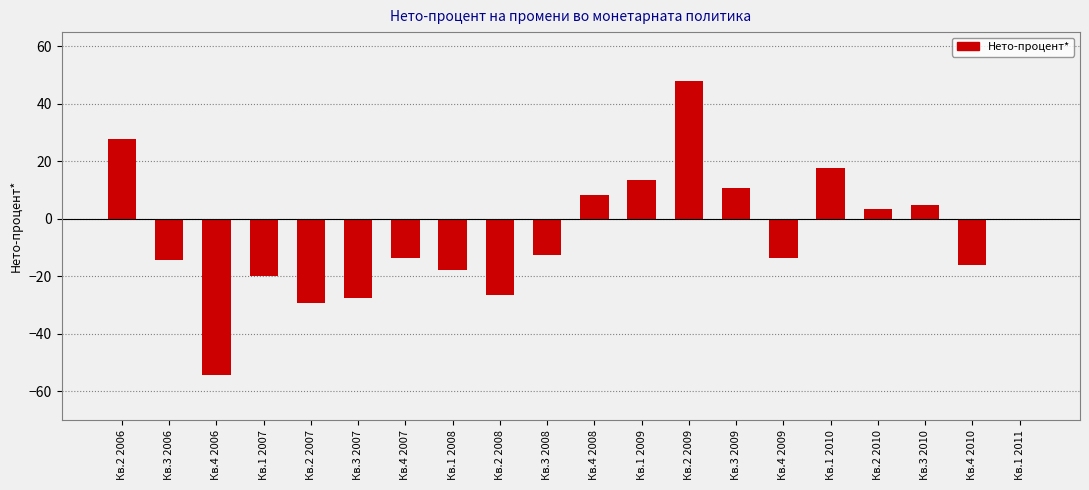

True or false: the data shows -3.4 at Кв.4 2010.

False